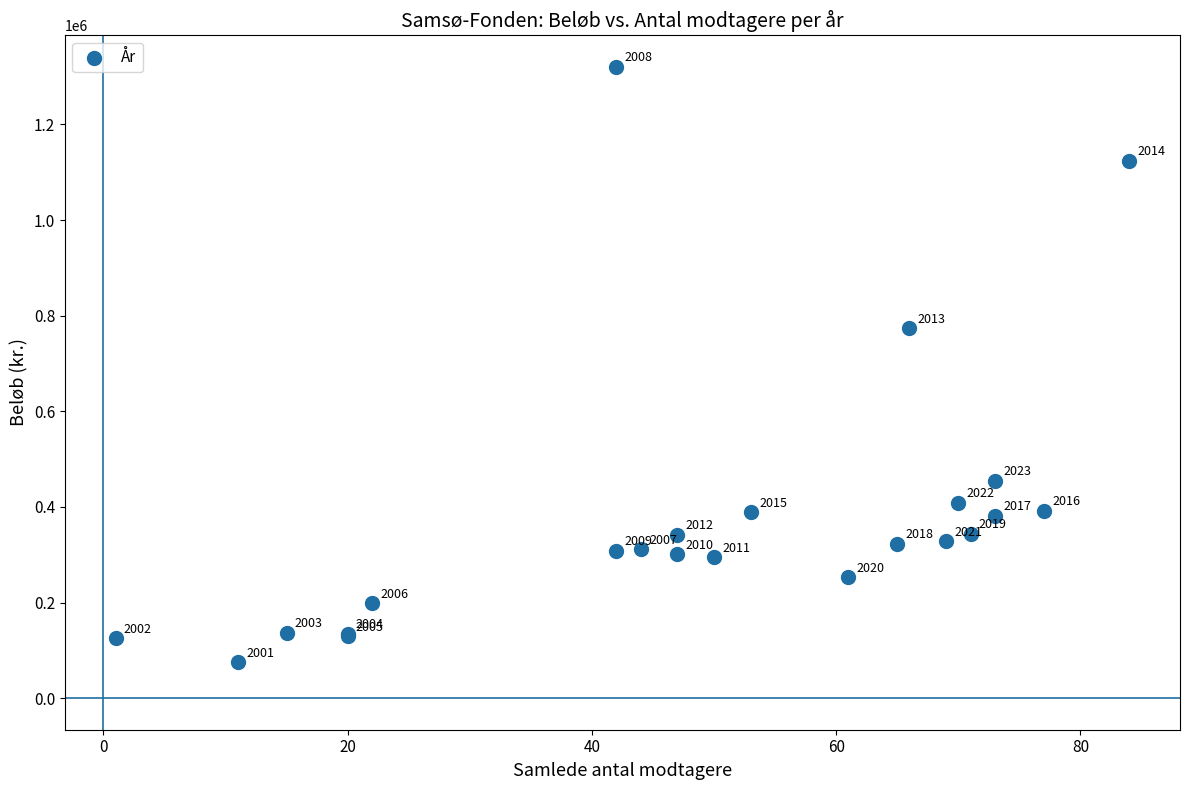

What Y value in the scatter plot is closest to 697600?

773755